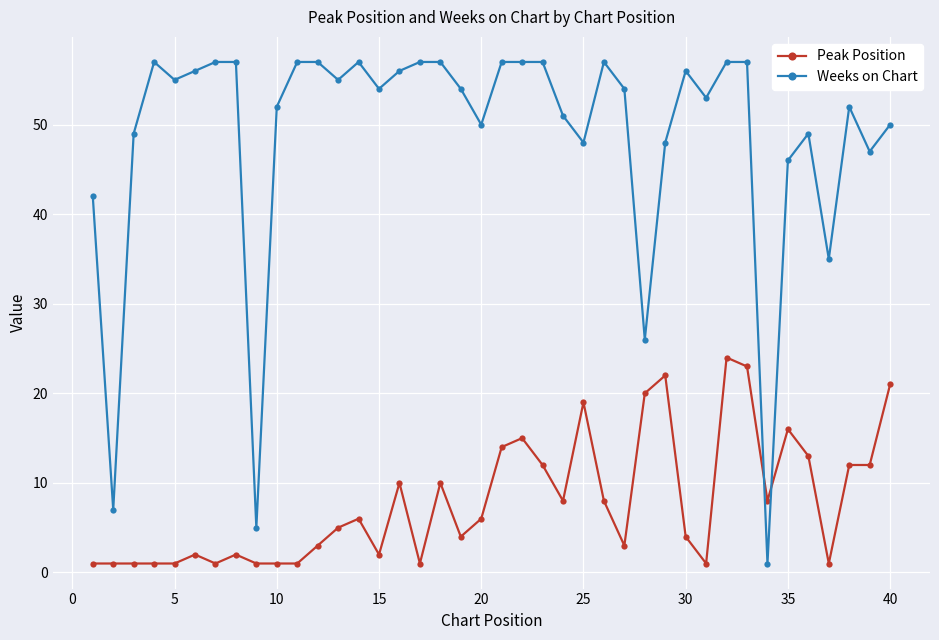

Which series has the largest total across all categories?

Weeks on Chart